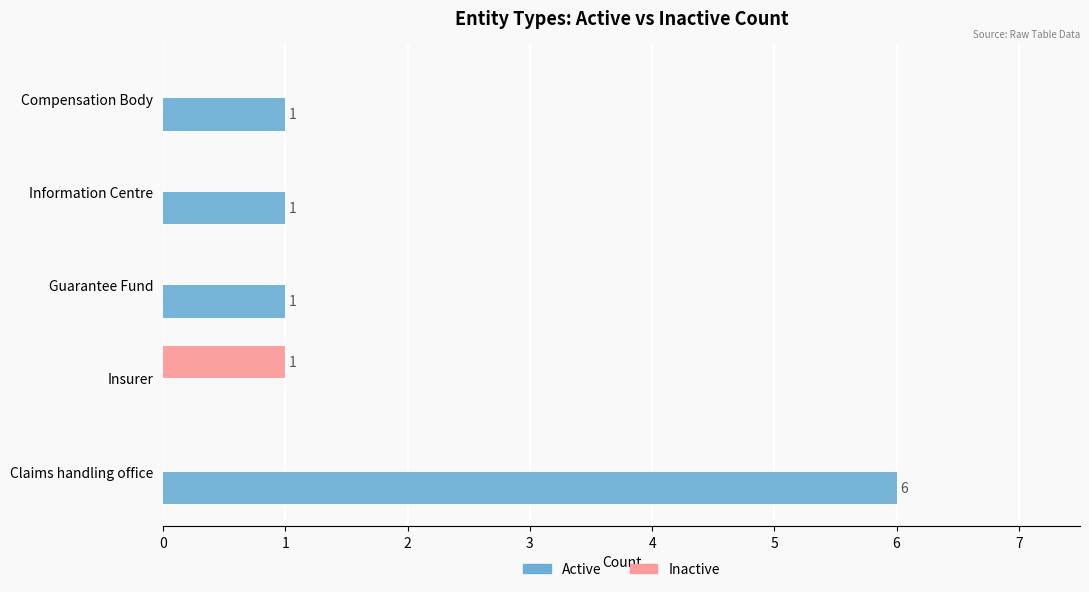

The value of Inactive at Compensation Body is 0. True or false?

True